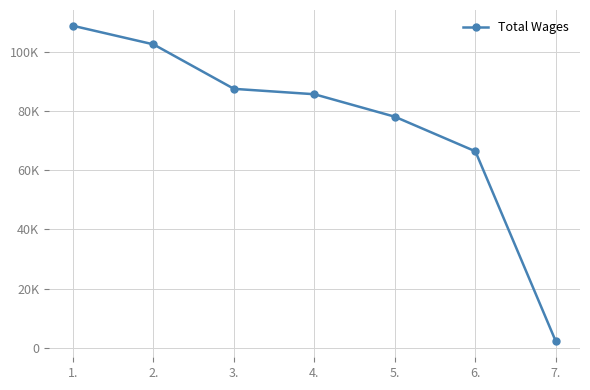

Read the value at 4., to the nearest 10.

85680